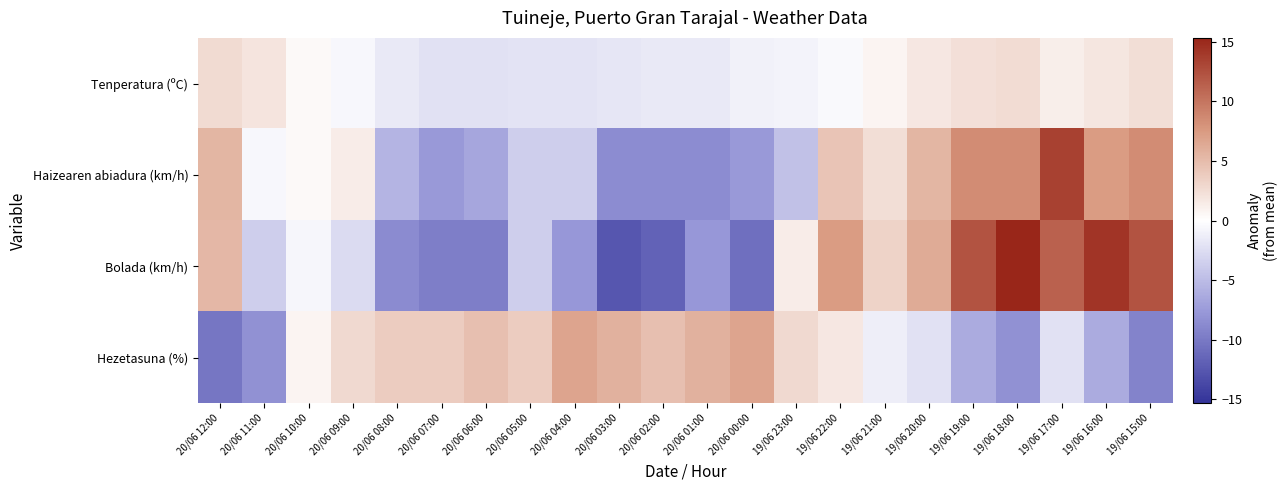

Which series has the largest total across all categories?

Bolada (km/h)